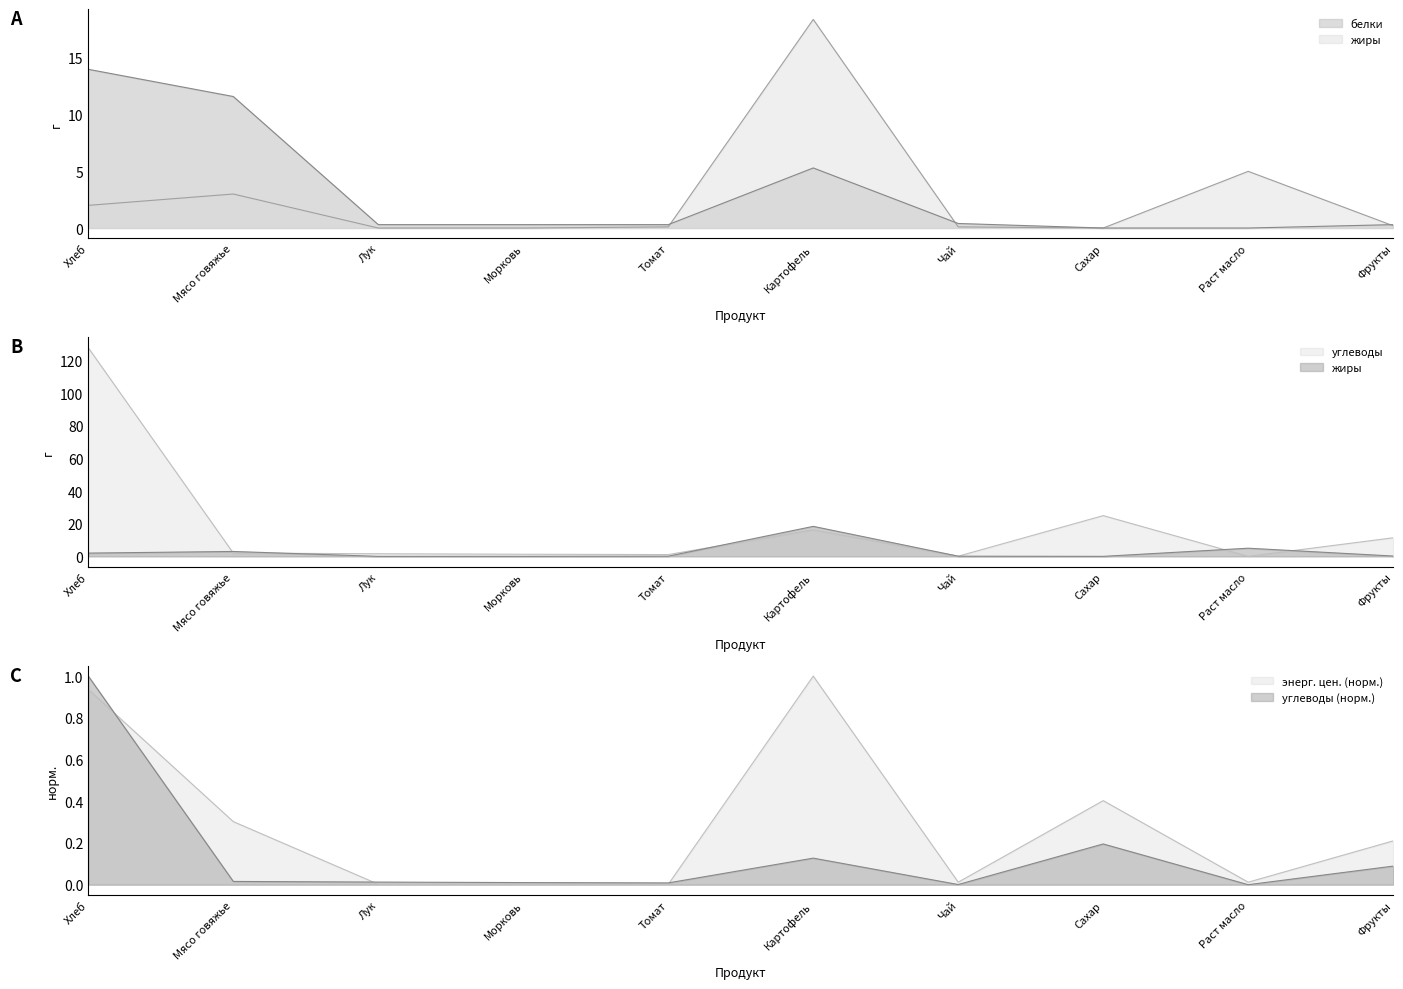

True or false: белки has more than 2 interior local peaks.

False